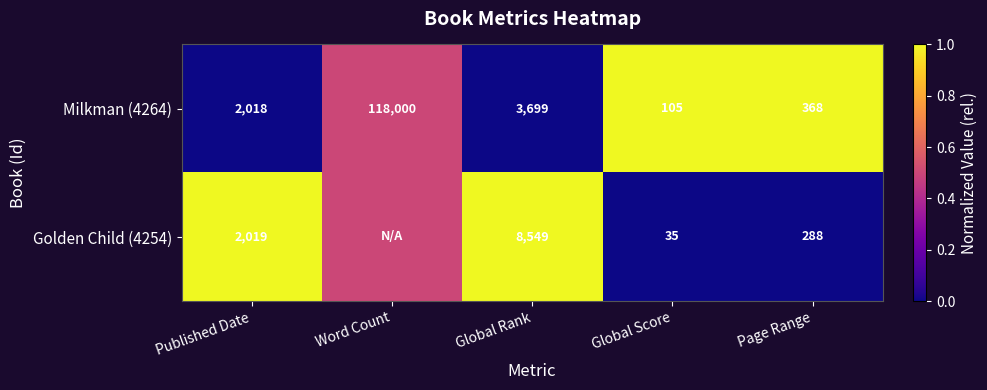

Rank the series at Global Rank from highest to lowest value.

Golden Child (4254), Milkman (4264)